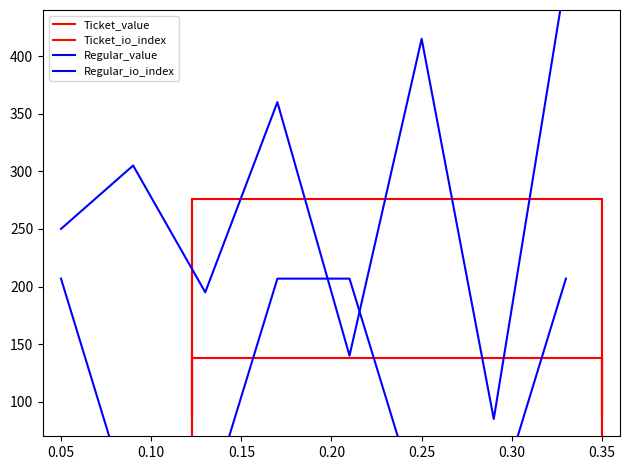

What is the value of the Ticket_value point at the 4th from the left?

275.8